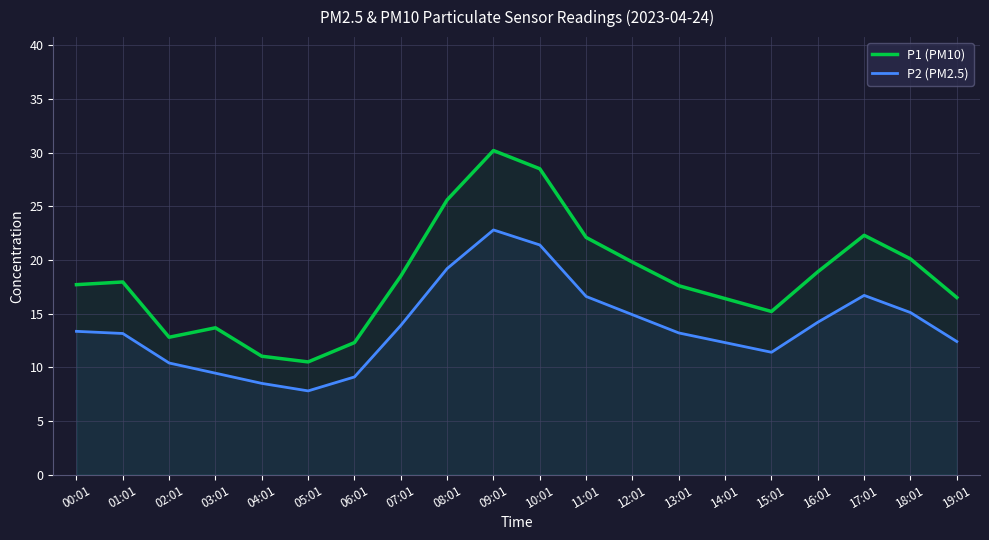

True or false: P2 (PM2.5) has a value of 3.1 at 06:01.

False